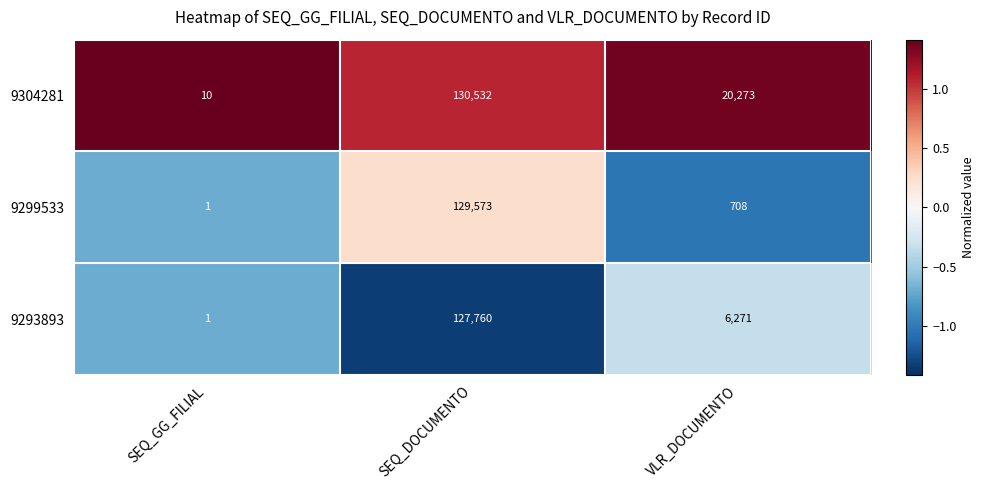

What is the difference between the highest and lowest values at SEQ_GG_FILIAL?

9